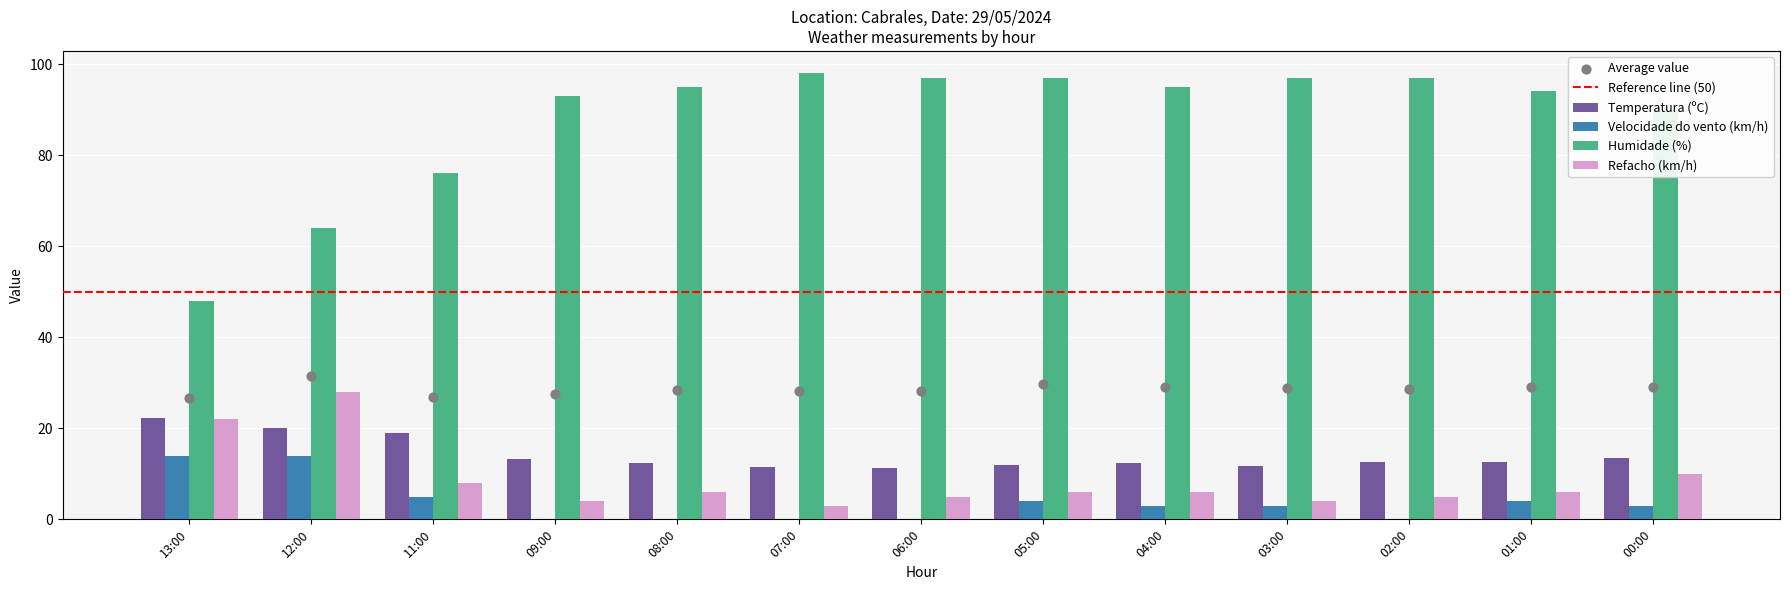

Is the value of Velocidade do vento (km/h) at 06:00 greater than the value of Humidade (%) at 08:00?

No